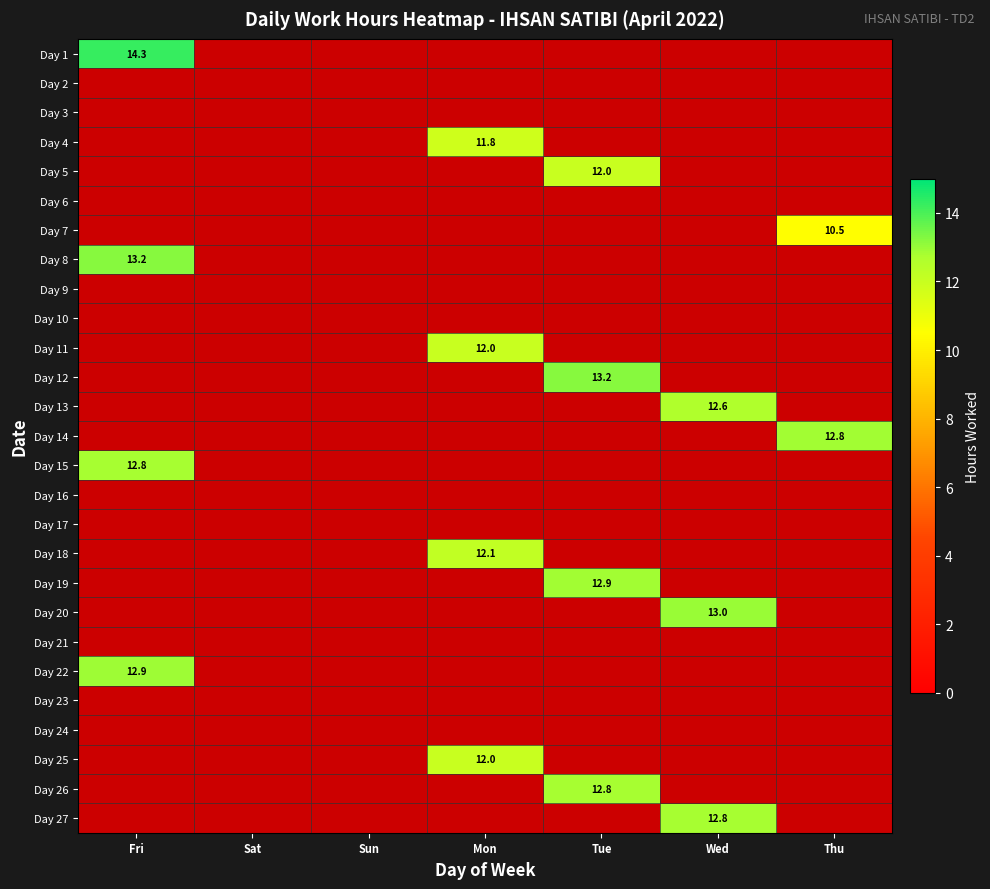

Which series has the largest range (max minus min)?

Day 1